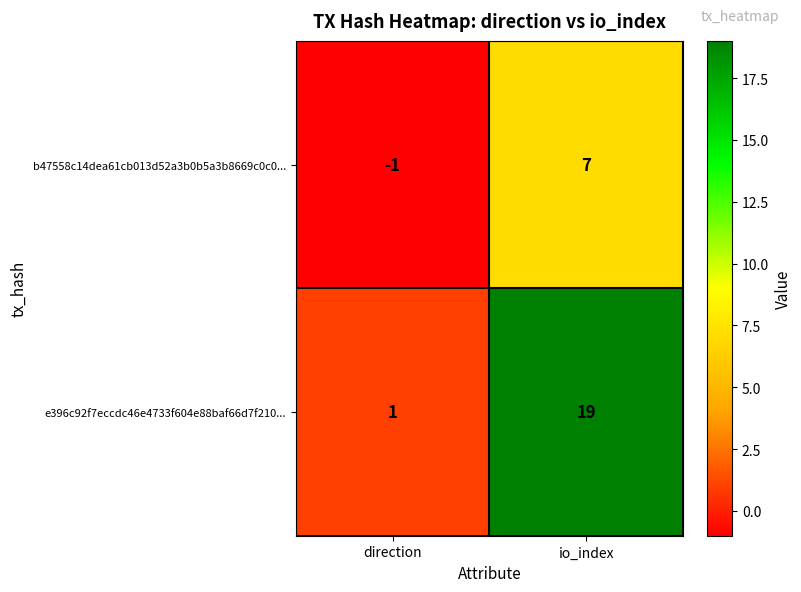

What is the difference between the highest and lowest values at direction?

2